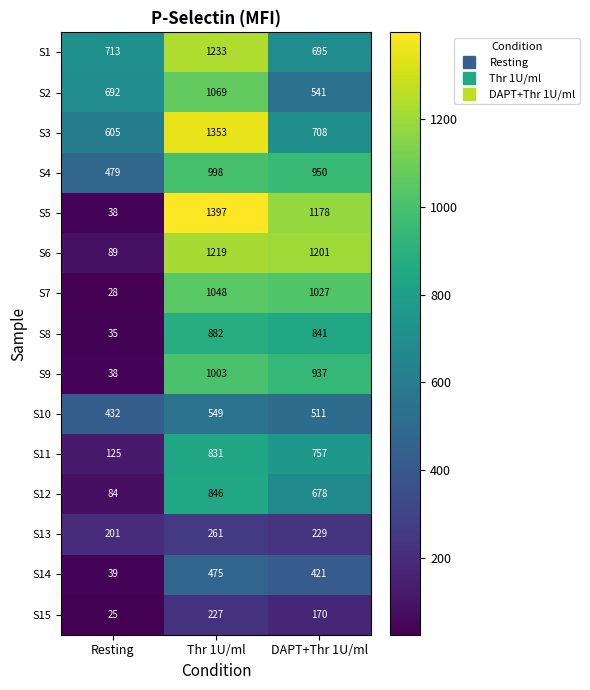

Which series has the largest total across all categories?

S3